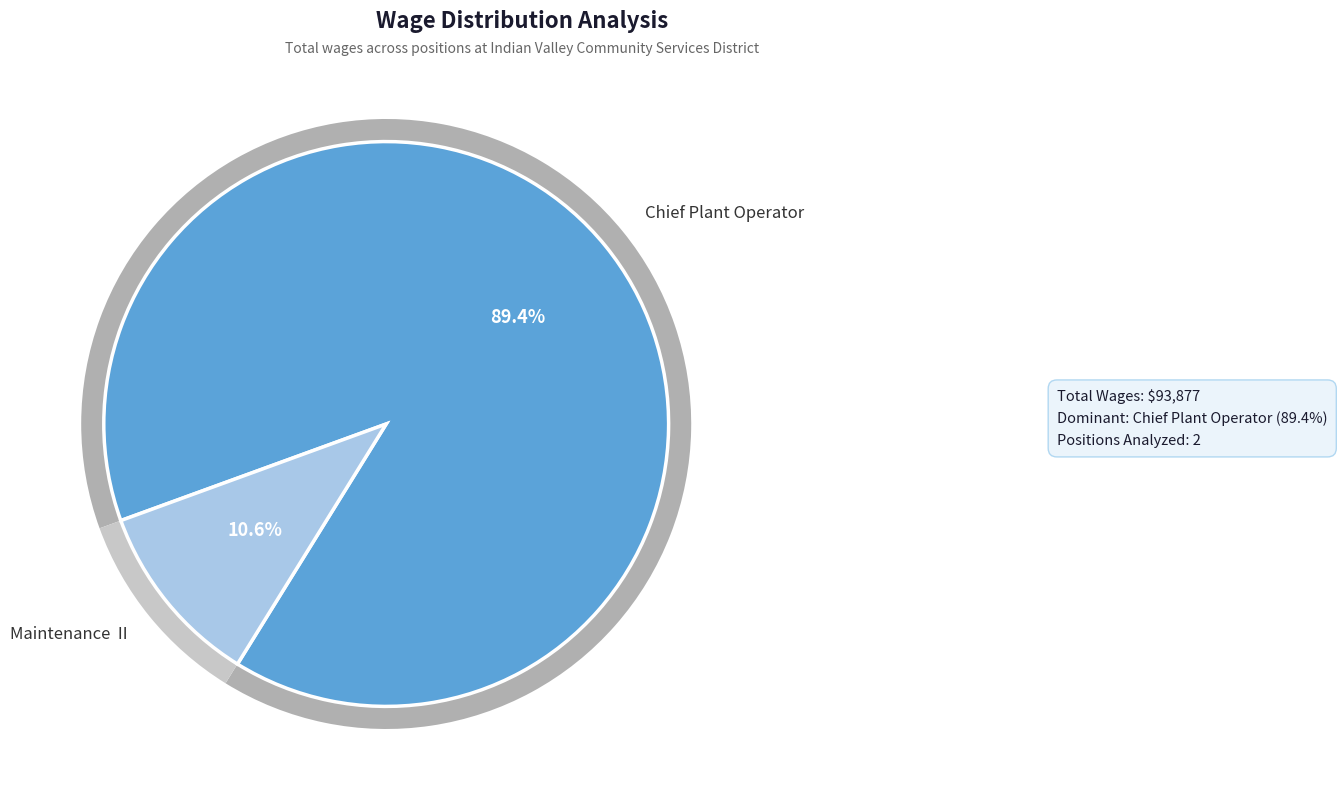

To the nearest percent, what is the difference between the Chief Plant Operator and Maintenance  II slice percentages?

79%